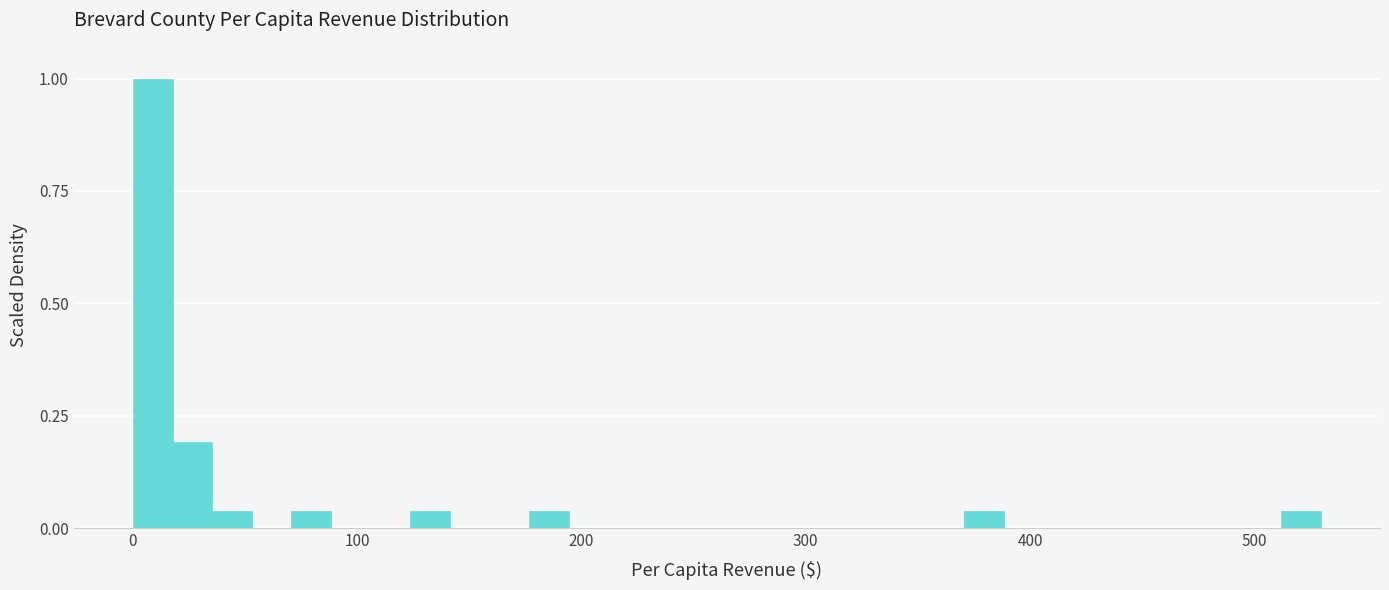

Around what value on the x-axis is the tallest bar? Give the approximate position of its centre, as read against the axis.

10